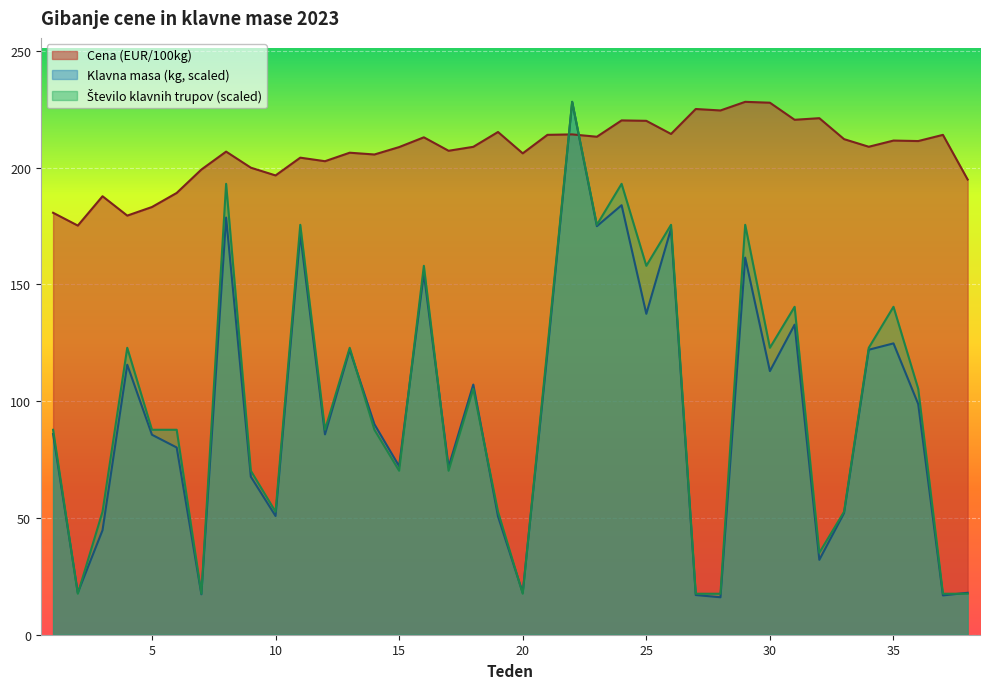

What is the approximate value of Število klavnih trupov at 16?

157.9